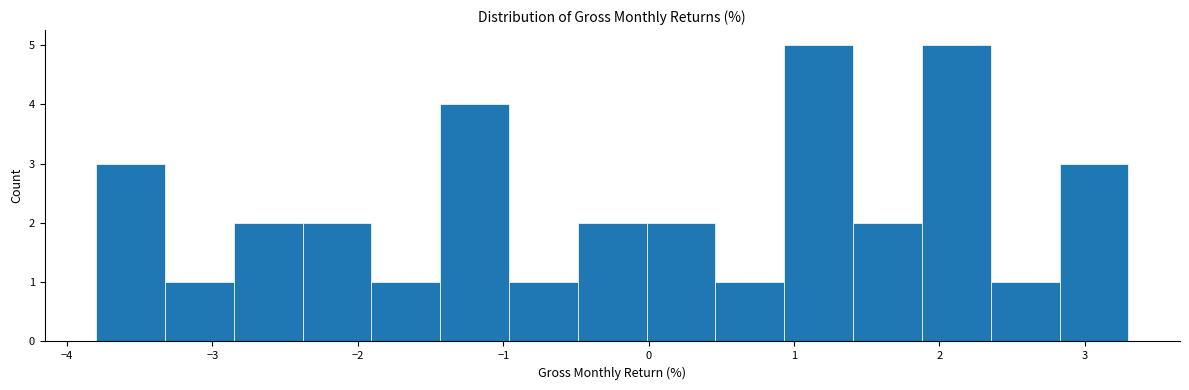

What is the height of the bar covering -2.4 to -1.9 on the x-axis? Neither the bar edges nor the heights are printed on the chart, so give them approximately, as read against the axes.

2